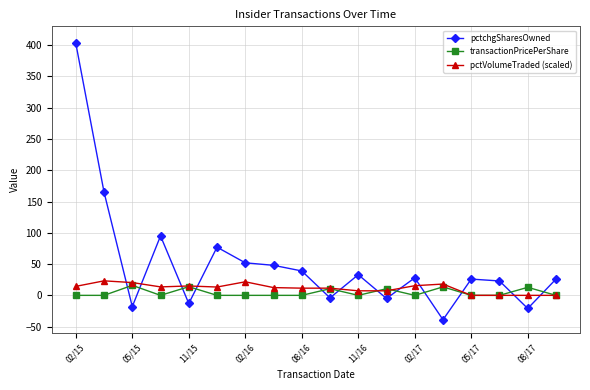

What is the average value of the pctVolumeTraded (scaled) series?

11.4